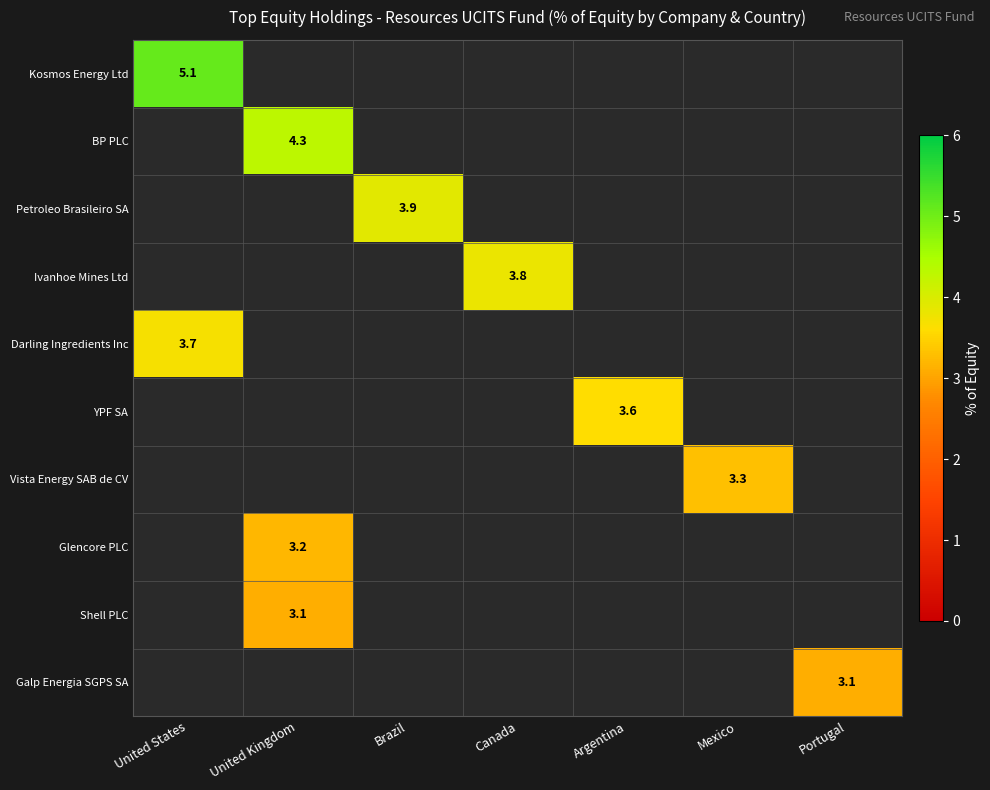

The Darling Ingredients Inc series shows 3.7 at United States. True or false?

True